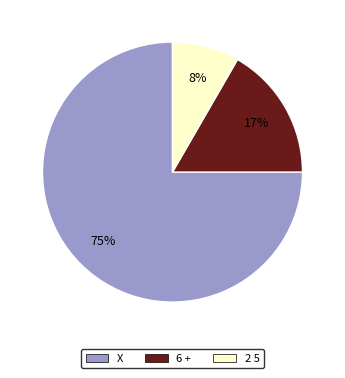

What is the largest slice in the pie chart?

X